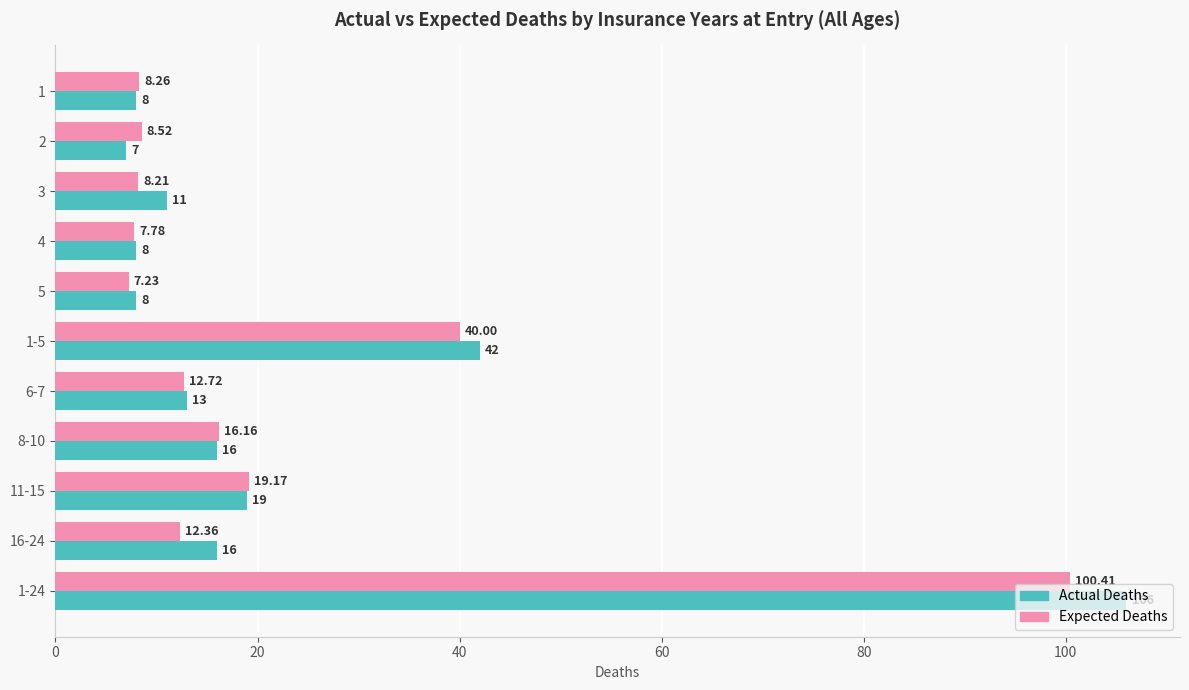

Between 1 and 6-7, which series saw the biggest shift?

Actual Deaths